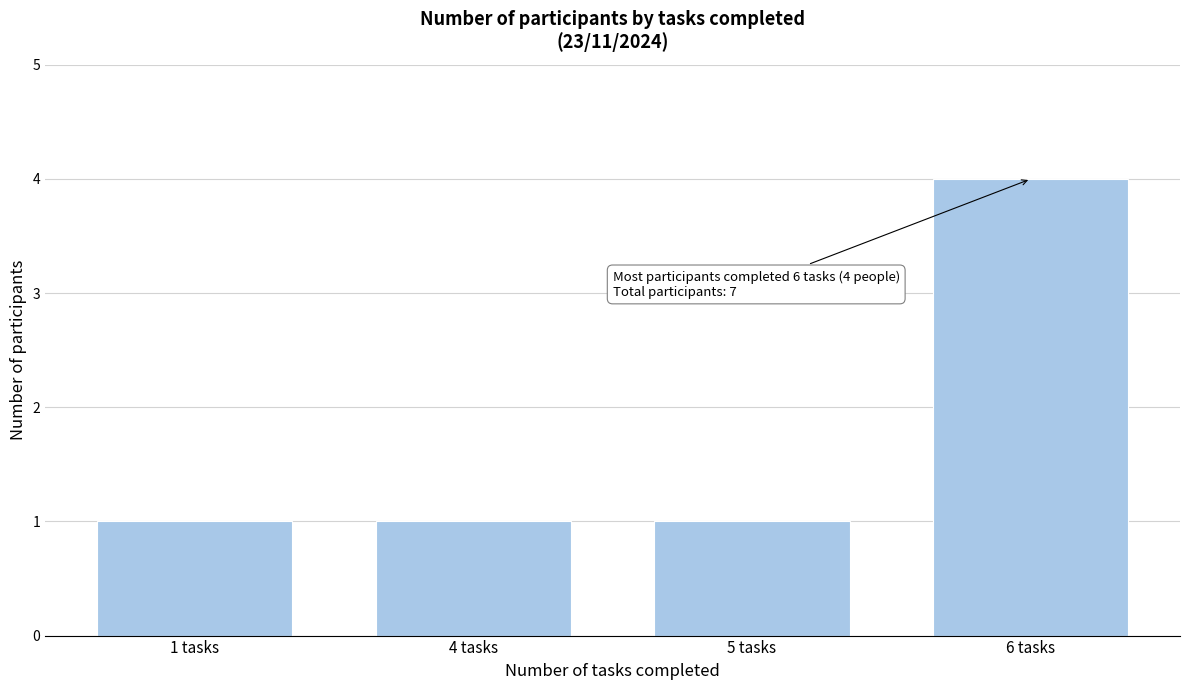

Reading right to left, list all the values displayed in this chart.

6 tasks=4	5 tasks=1	4 tasks=1	1 tasks=1